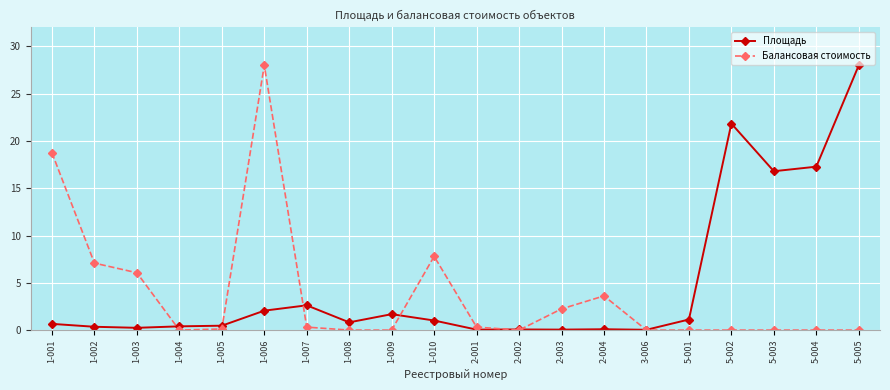

What is the spread (max minus min) of values at 1-009?

1.7